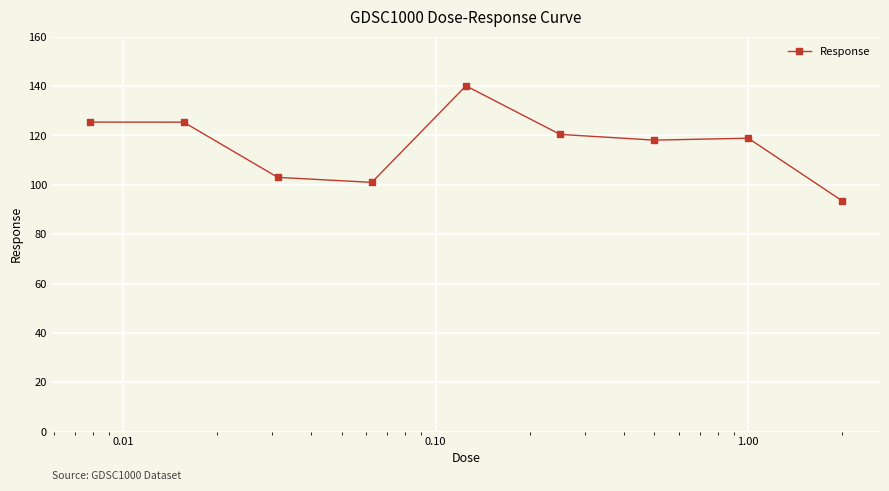

Count the number of categories in the chart.

9